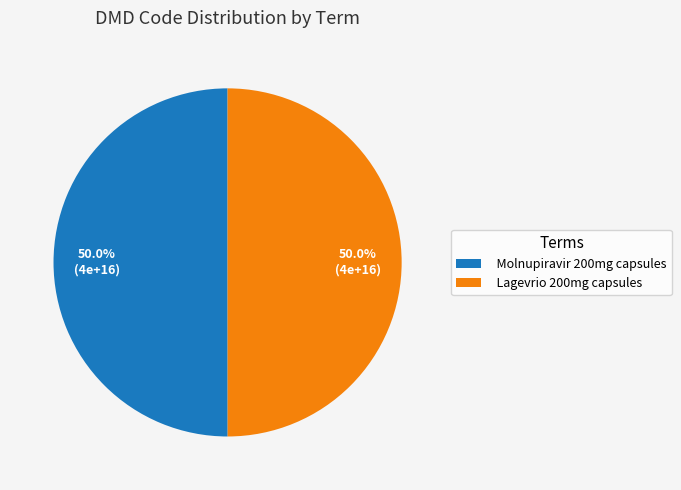

To the nearest percent, what is the average slice percentage?

50%